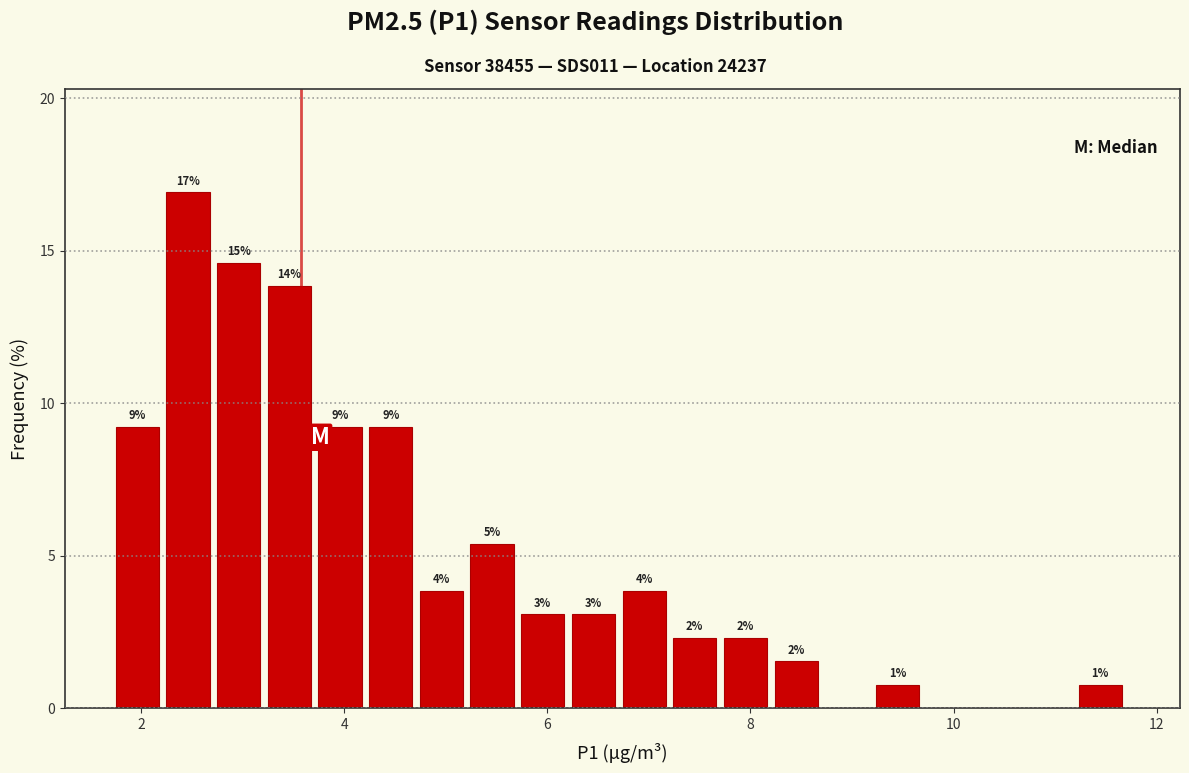

Read against the x-axis, roughly where is the centre of the tallest bar?

2.4